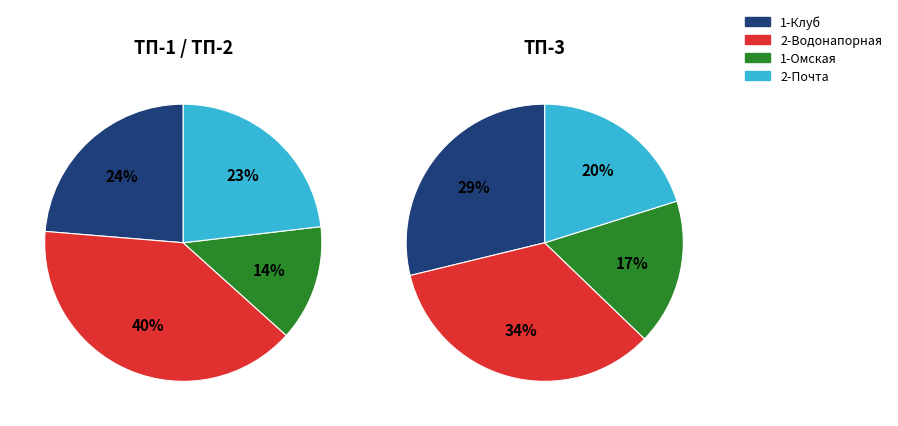

Between 1-Клуб and 1-Омская, which is larger?

1-Клуб